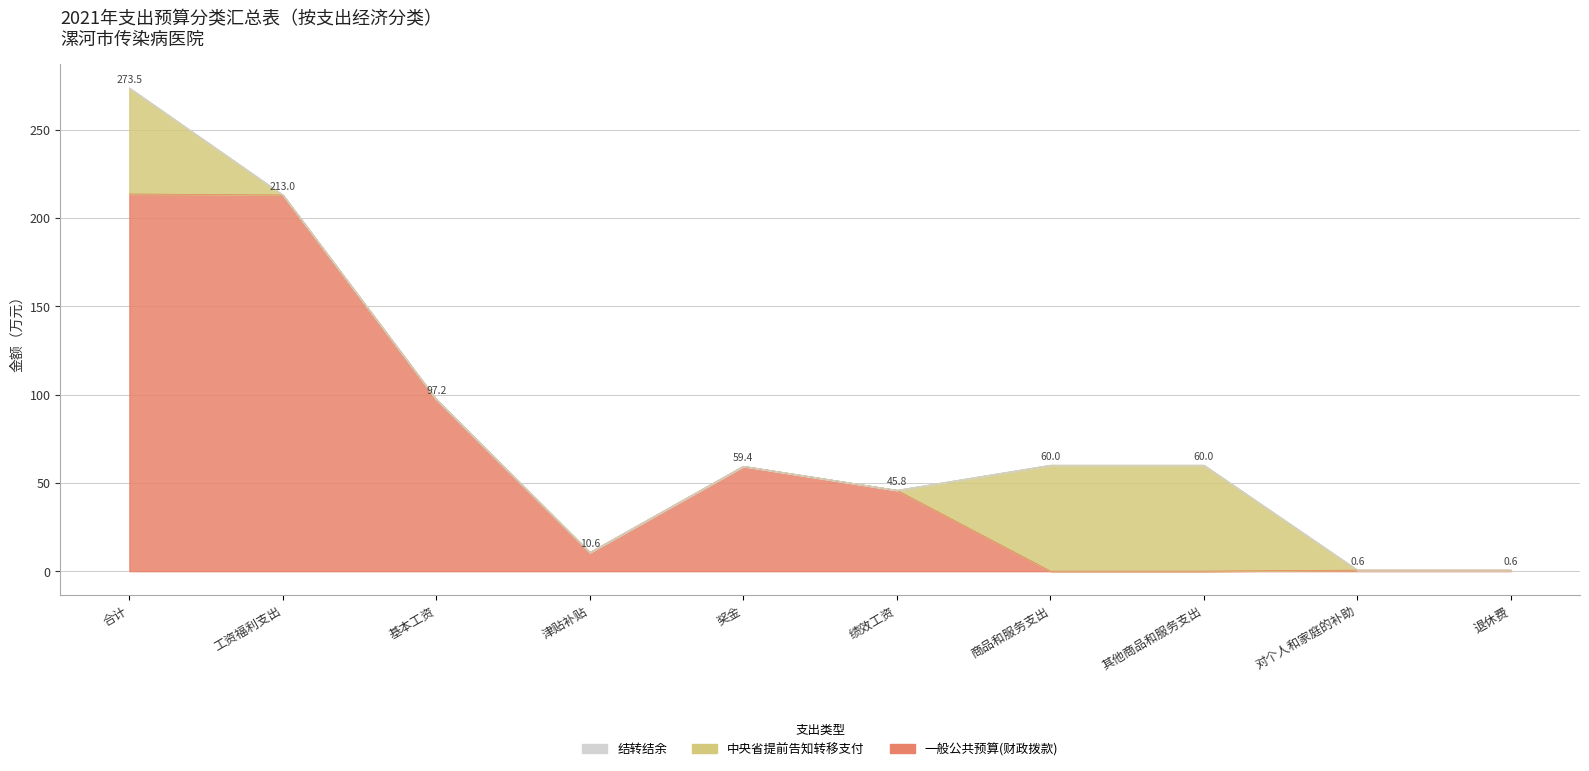

Which has a higher value, 津贴补贴 or 合计?

合计